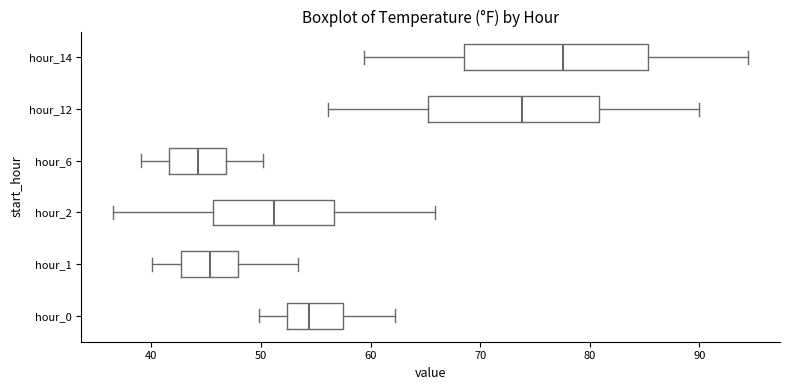

Reading bottom to top, transcribe this box plot: for each box, give where its median line is, the range the box spans, and where its two whiskers end, as read against the x-axis. The values are not printed on the chart, so give them approximately, as read against the axis.

hour_0: median 54, box 52 to 57, whiskers 50 to 62
hour_1: median 45, box 43 to 48, whiskers 40 to 53
hour_2: median 51, box 46 to 57, whiskers 37 to 66
hour_6: median 44, box 42 to 47, whiskers 39 to 50
hour_12: median 74, box 65 to 81, whiskers 56 to 90
hour_14: median 78, box 68 to 85, whiskers 59 to 94